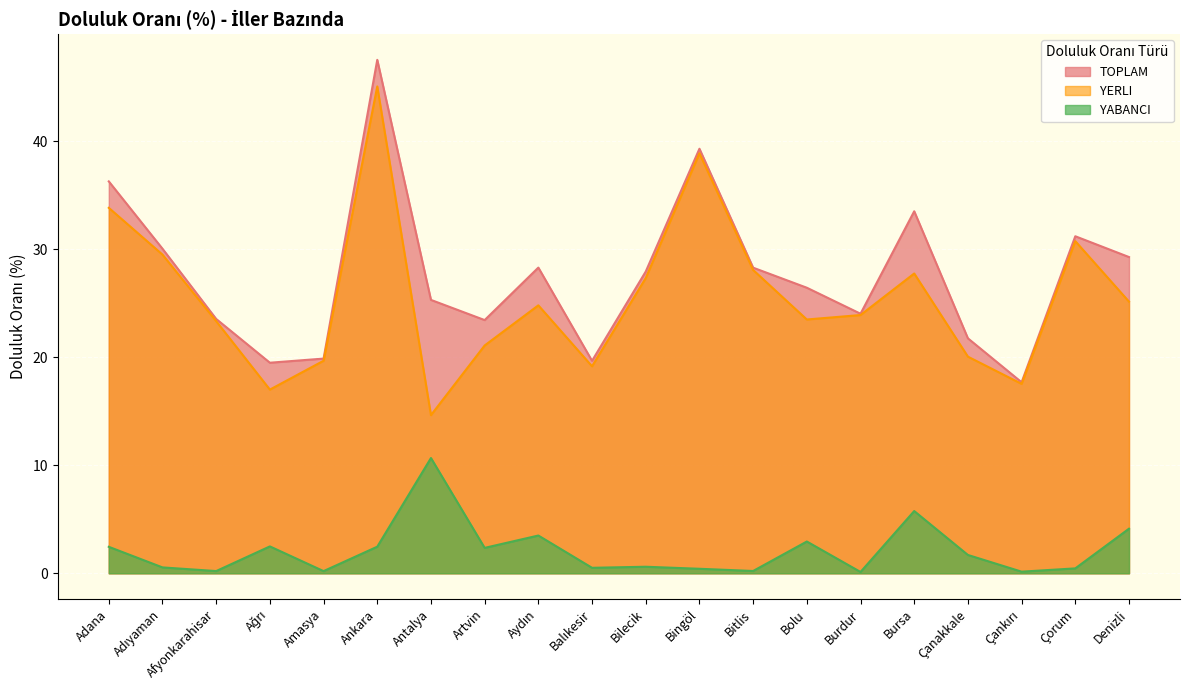

Which label corresponds to the smallest value in the chart?

Burdur